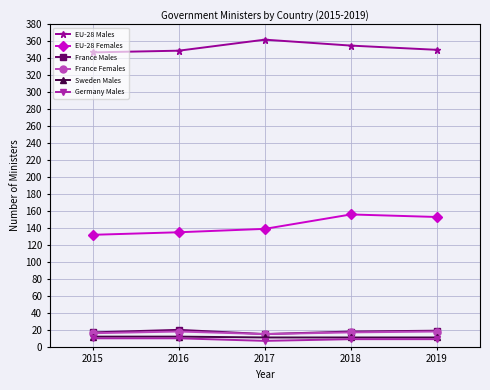

What is the sum of the EU-28 Males values at 2016 and 2017?

711